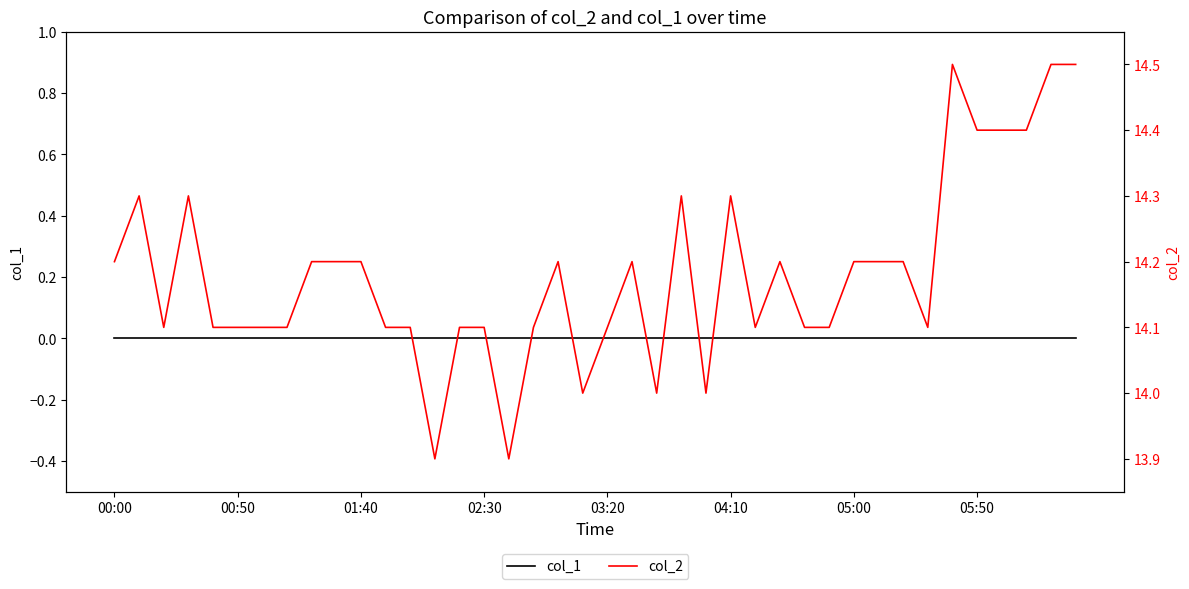

True or false: col_2 has a value of 14.1 at 03:20.

True